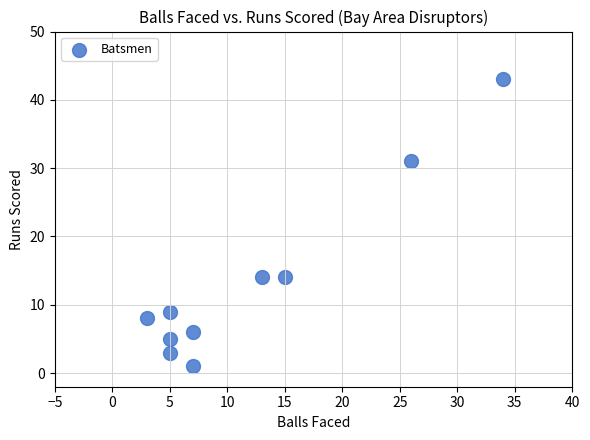

What is the range of Y values (max minus min)?

42